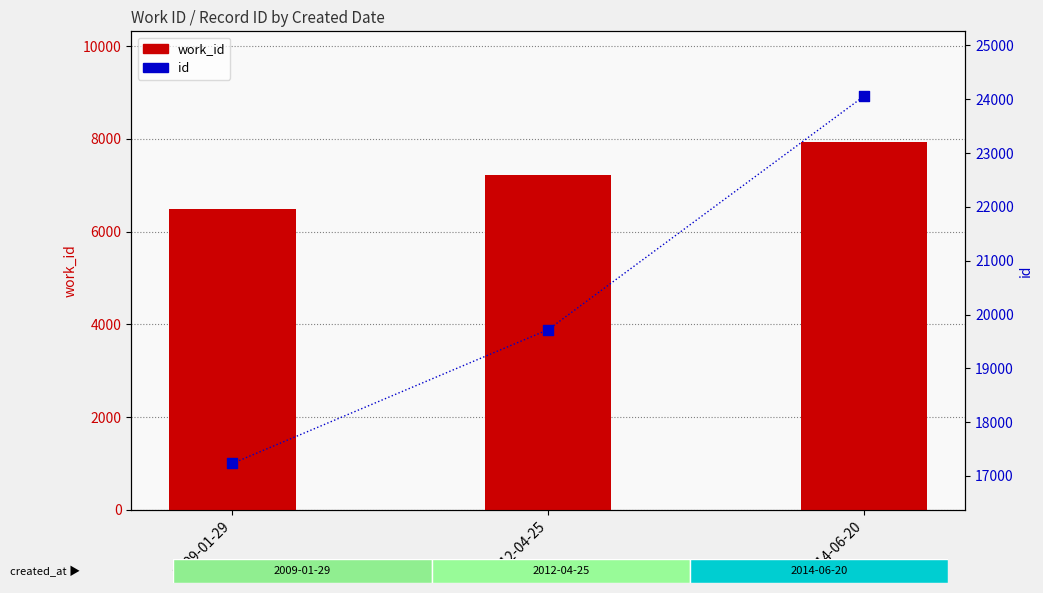

What are all the series names shown in the legend?

work_id, id